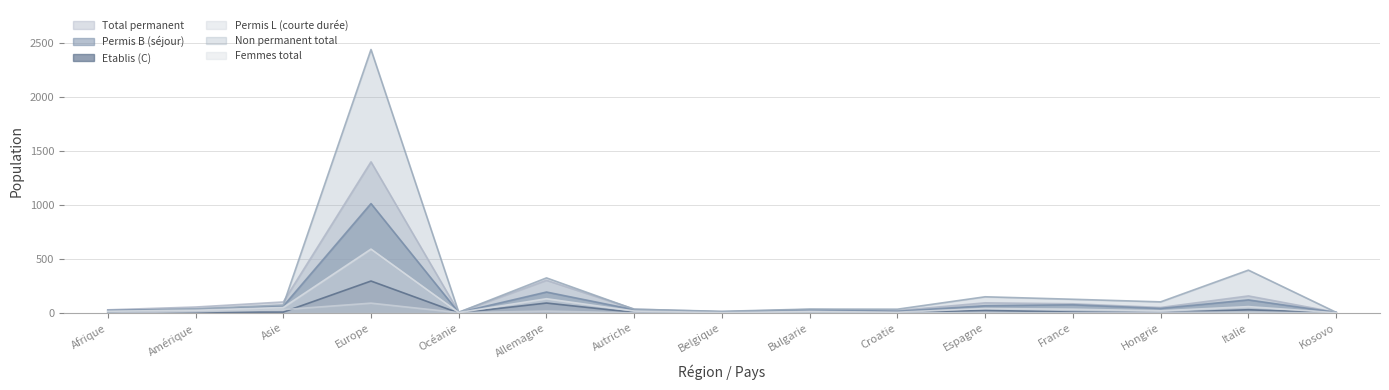

Which has a higher value, Asie or France?

Asie